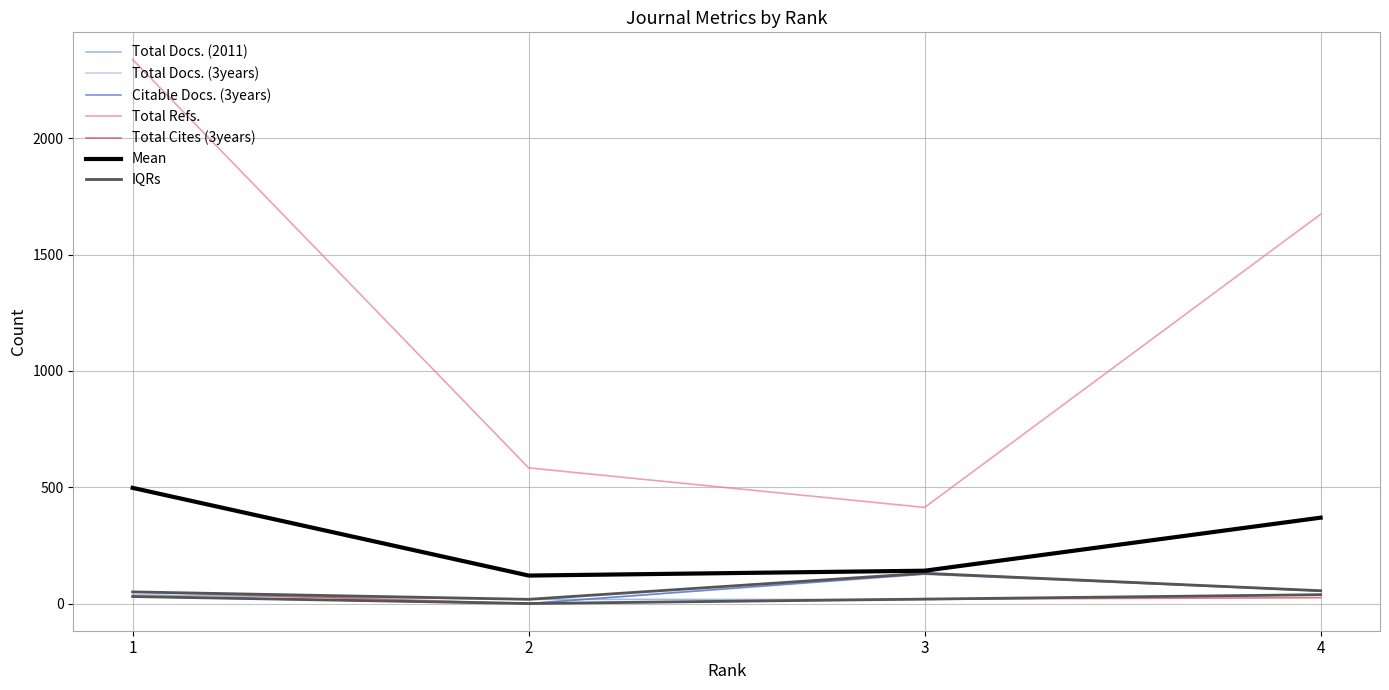

How many data points in Citable Docs. (3years) are above 54?

1